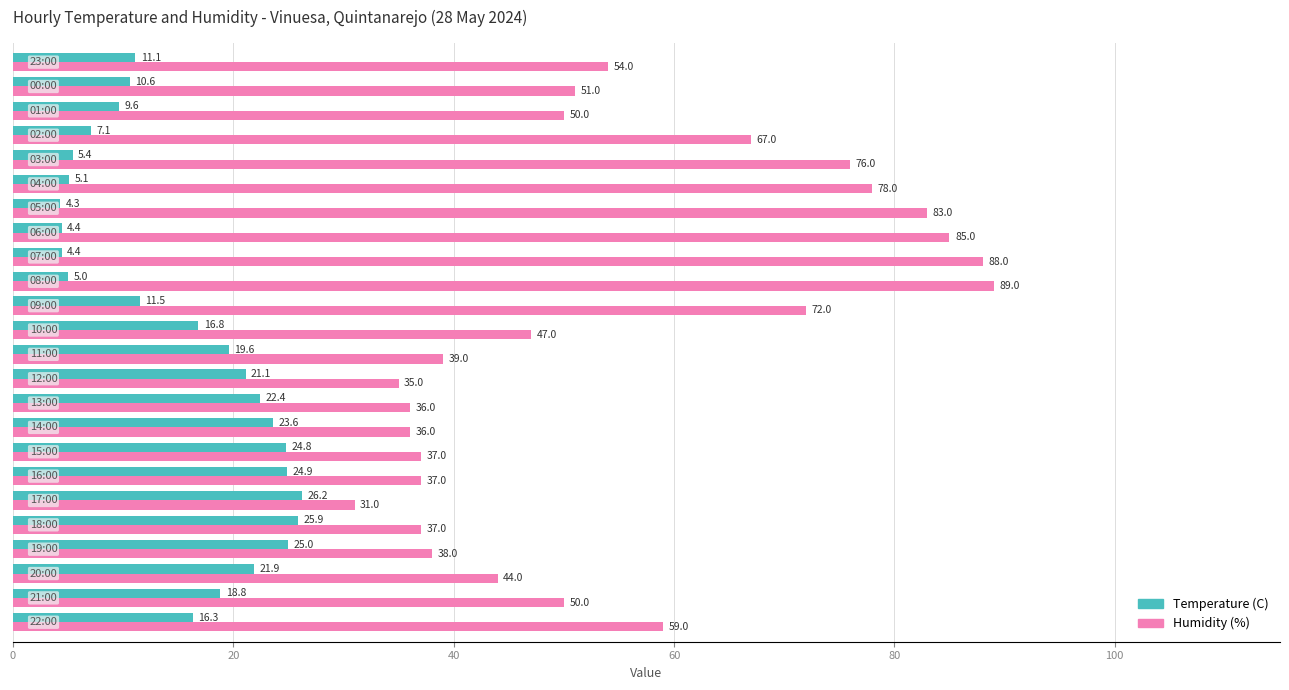

What is the maximum value for Humidity (%)?

89.0